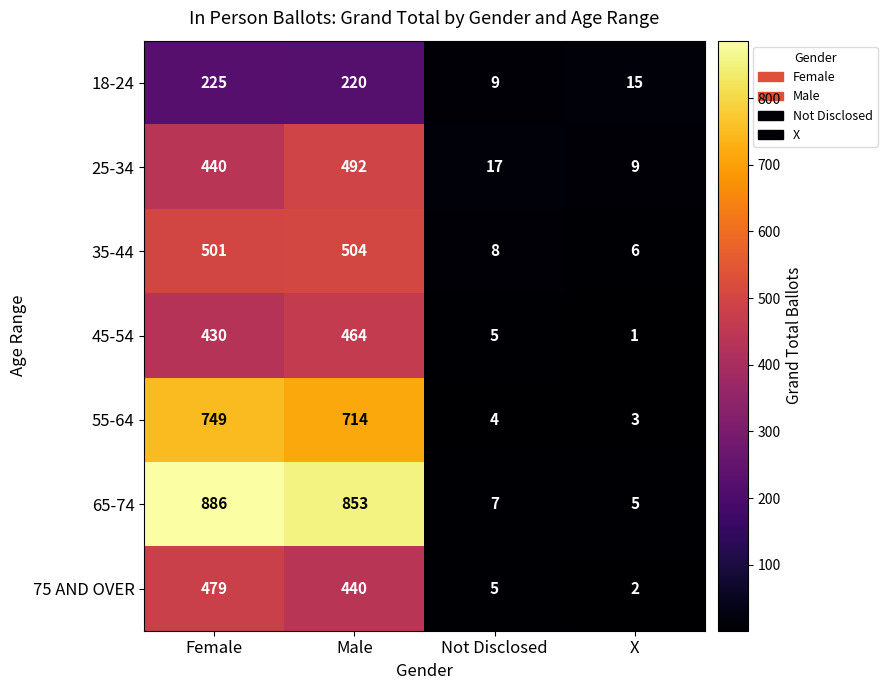

What is the total value across all series at X?

41